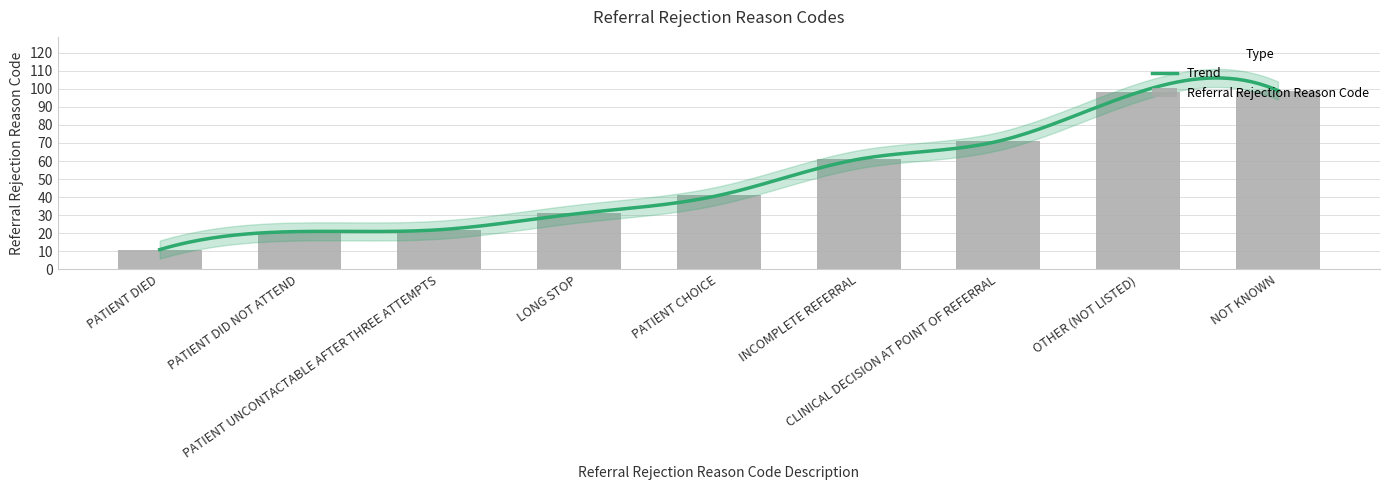

What is the difference between the maximum and second lowest values?

78